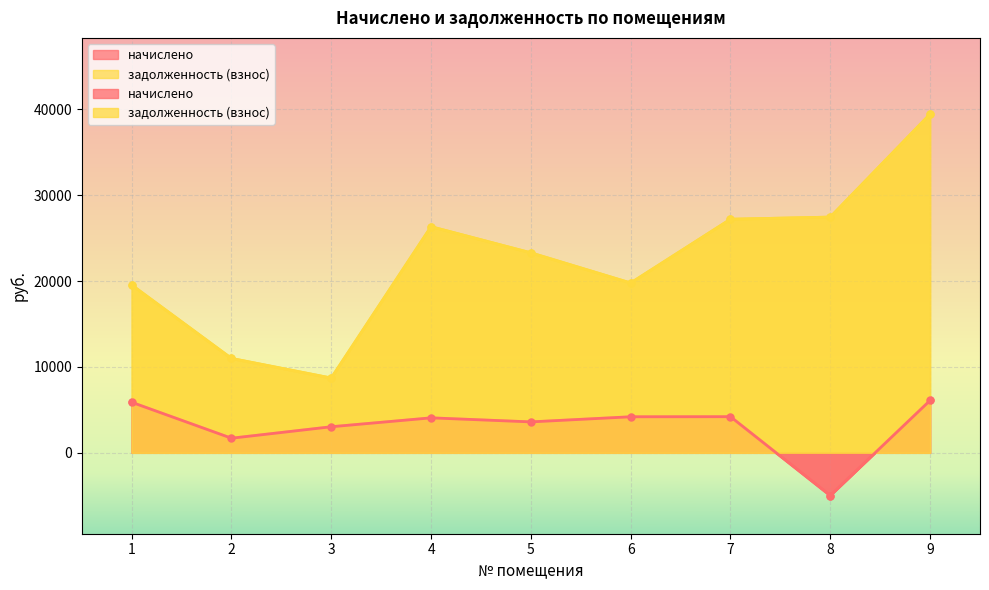

The начислено series shows -4978.1 at 8. True or false?

True